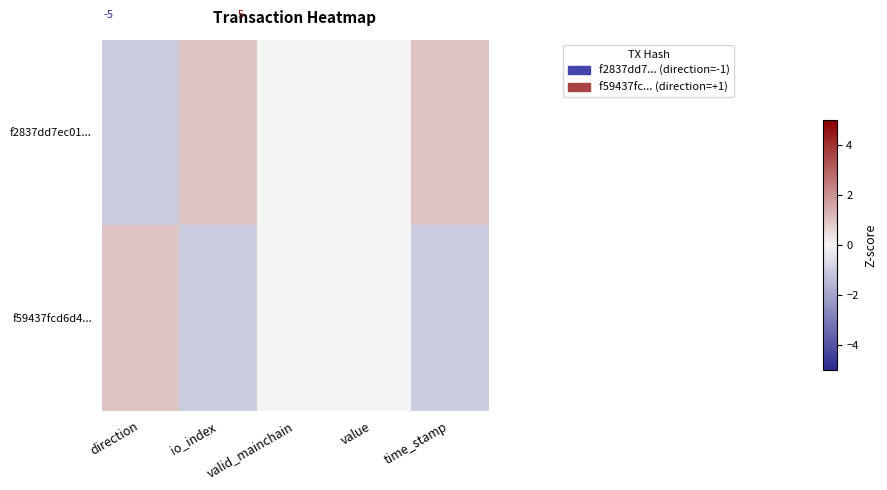

Reading right to left, list all the values displayed in this chart.

f2837dd7ec01...: time_stamp=1.0	value=0.0	valid_mainchain=0.0	io_index=1.0	direction=-1.0
f59437fcd6d4...: time_stamp=-1.0	value=0.0	valid_mainchain=0.0	io_index=-1.0	direction=1.0